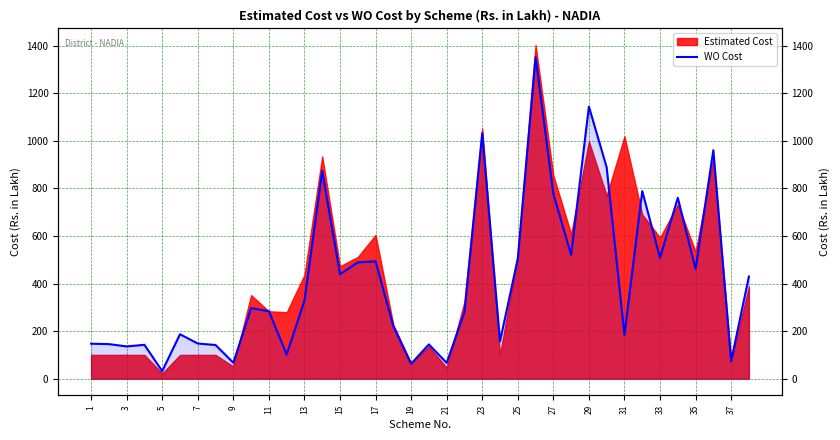

What is the value of the 23rd point from the left?

1032.2